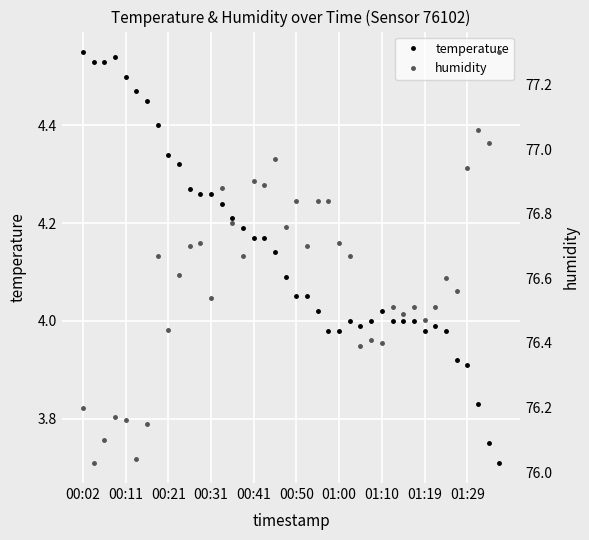

Is it true that temperature equals 4.5 at 00:11?

True